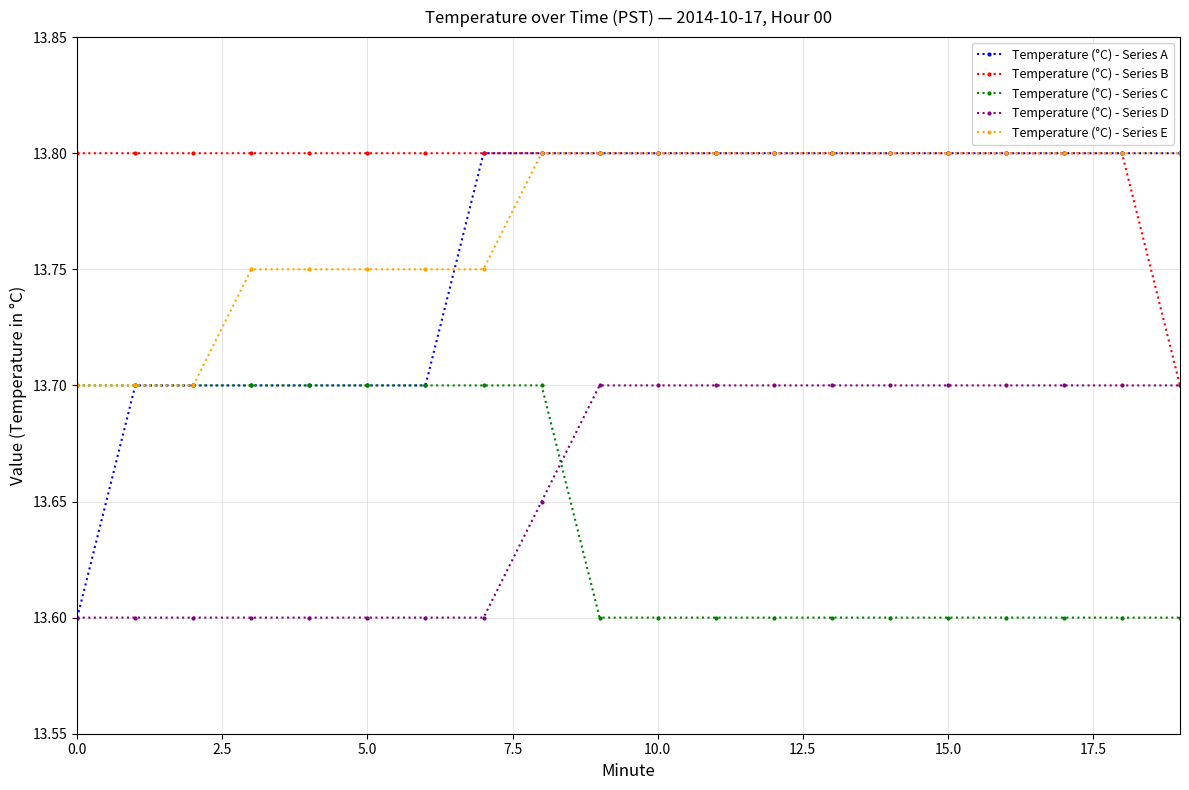

What is the smallest value displayed?

13.6